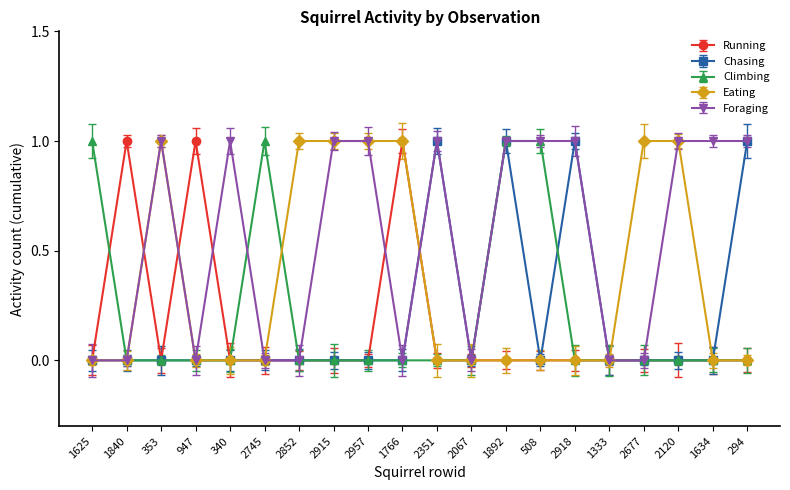

Reading right to left, list all the values displayed in this chart.

Running: 0	0	0	0	0	0	0	0	0	0	1	0	0	0	0	0	1	0	1	0
Chasing: 1	0	0	0	0	1	0	1	0	1	0	0	0	0	0	0	0	0	0	0
Climbing: 0	0	0	0	0	0	1	1	0	0	0	0	0	0	1	0	0	0	0	1
Eating: 0	0	1	1	0	0	0	0	0	0	1	1	1	1	0	0	0	1	0	0
Foraging: 1	1	1	0	0	1	1	1	0	1	0	1	1	0	0	1	0	1	0	0